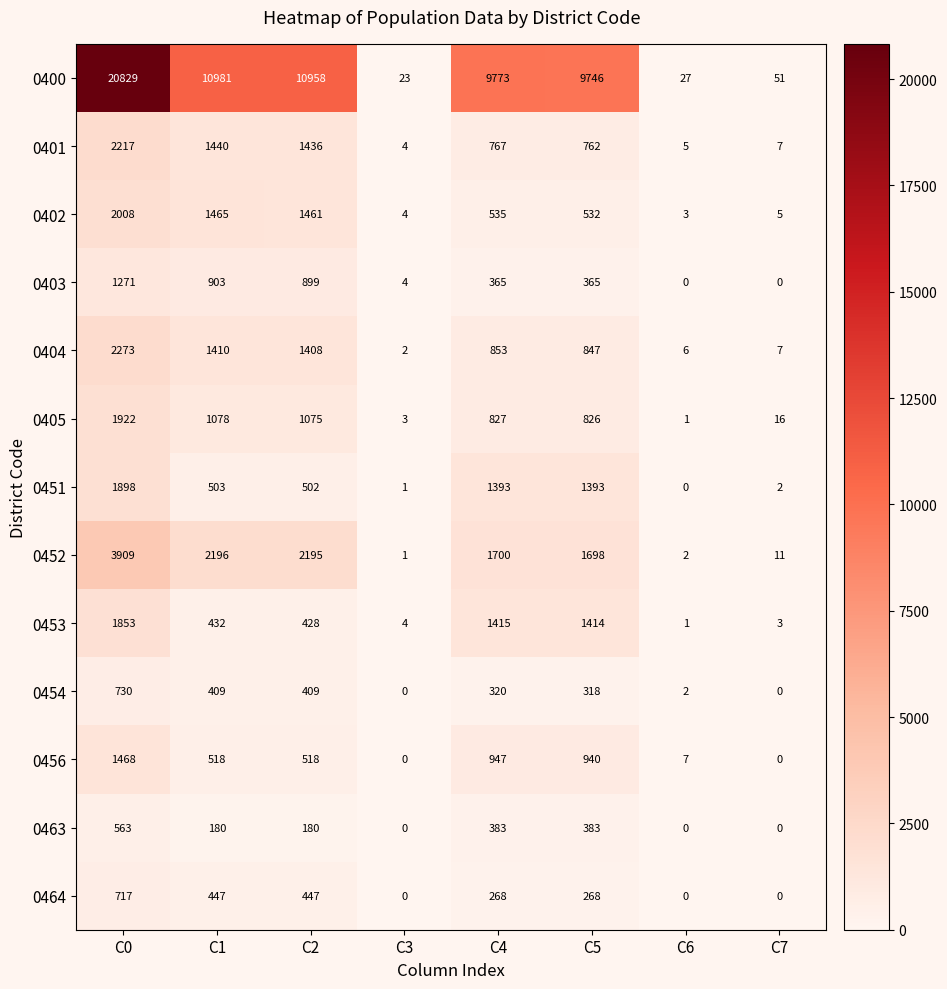

At how many categories does at least one series exceed 18513?

1